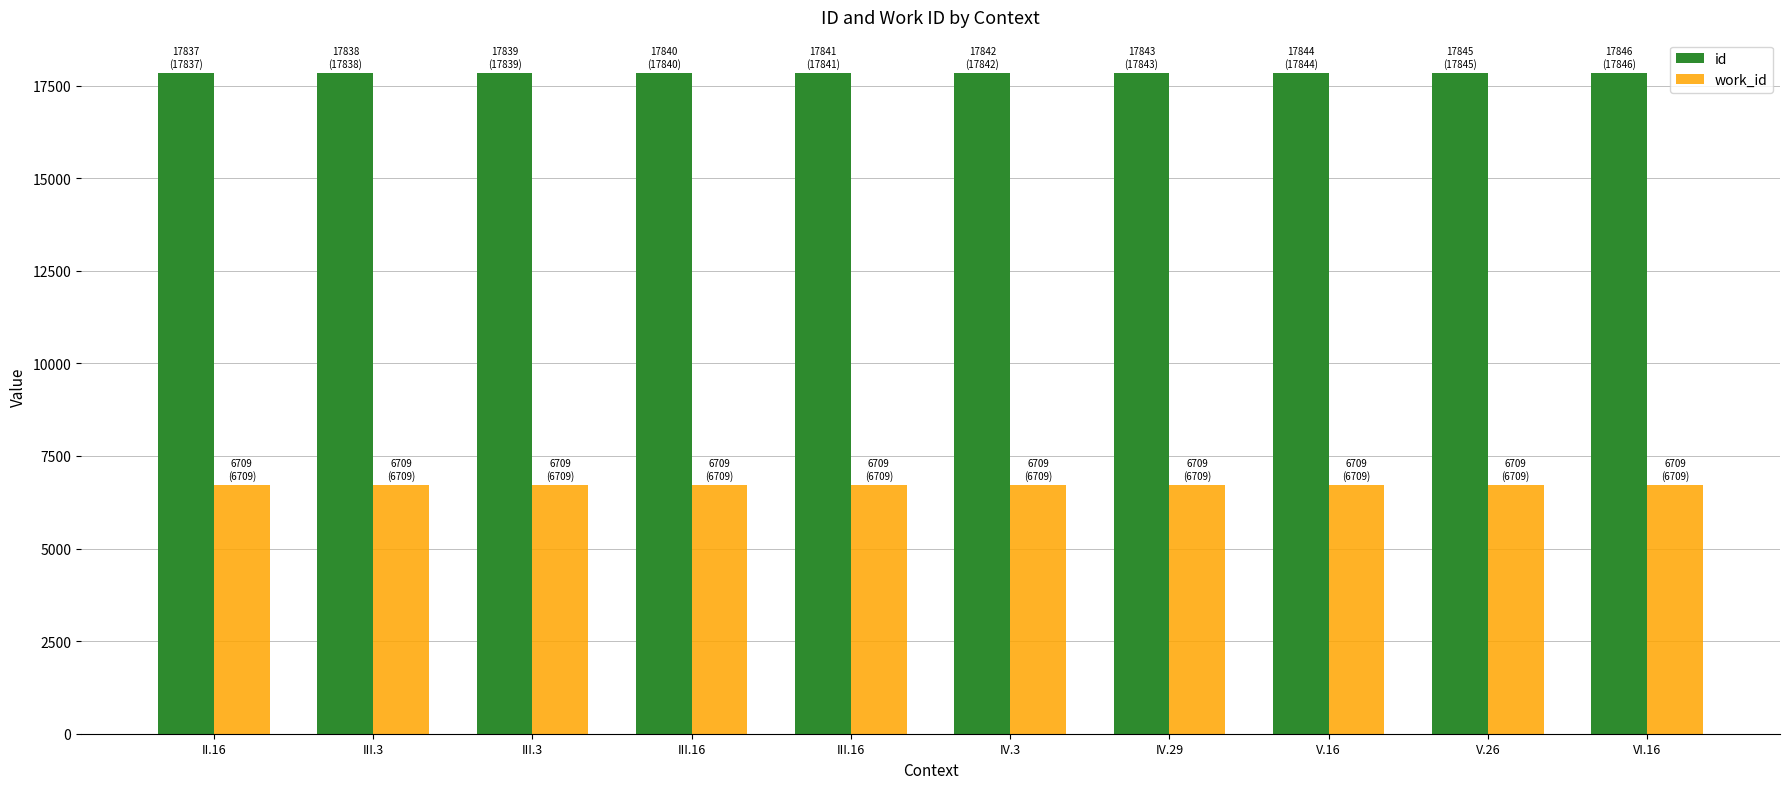

What are all the series names shown in the legend?

id, work_id